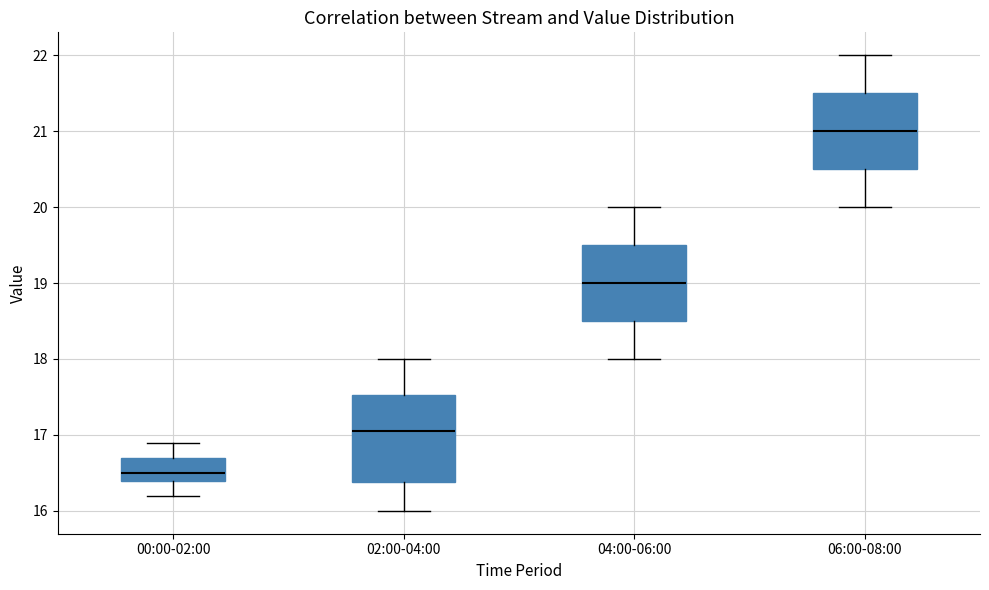

Which box's median line is the lowest?

00:00-02:00